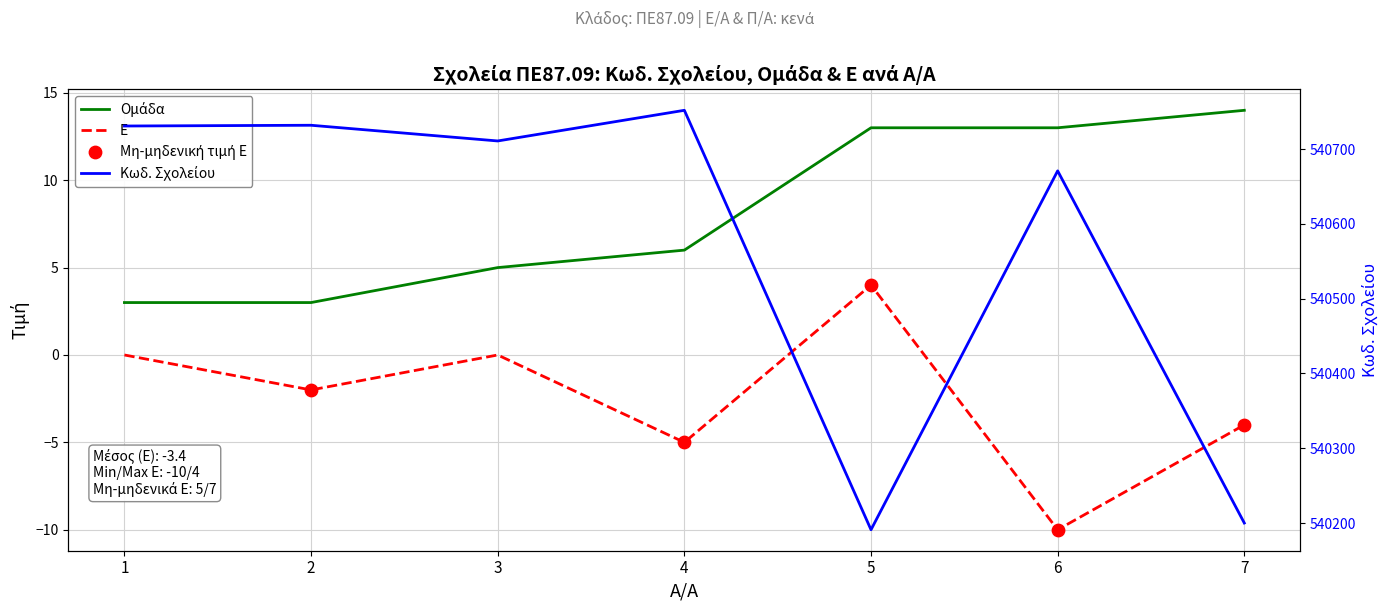

Which series has the largest total across all categories?

Κωδ. Σχολείου